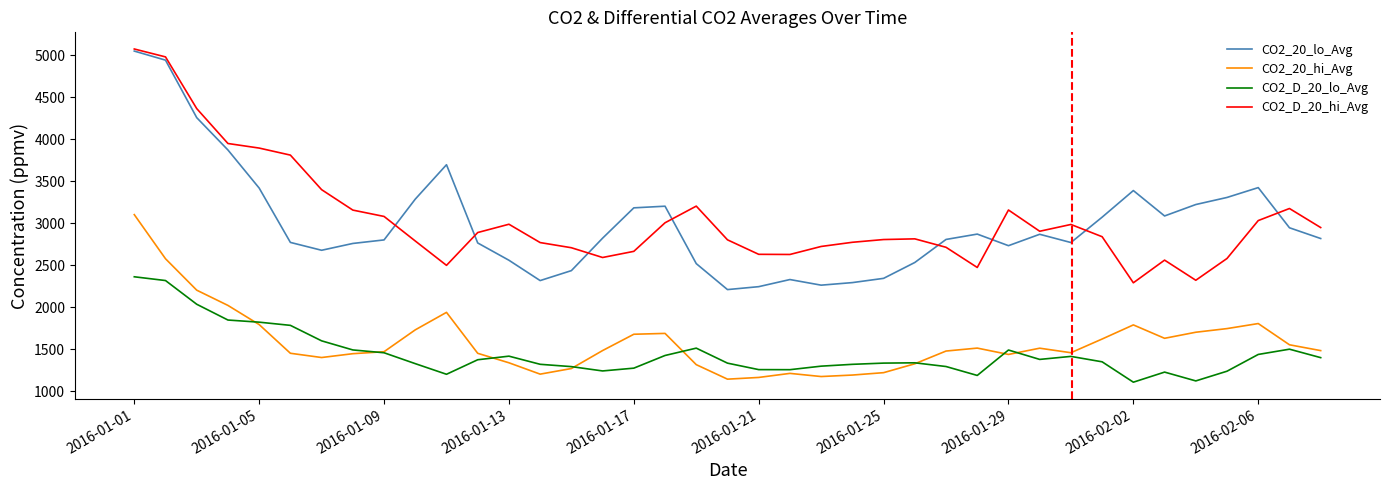

True or false: CO2_20_hi_Avg and CO2_D_20_hi_Avg cross at least once.

False